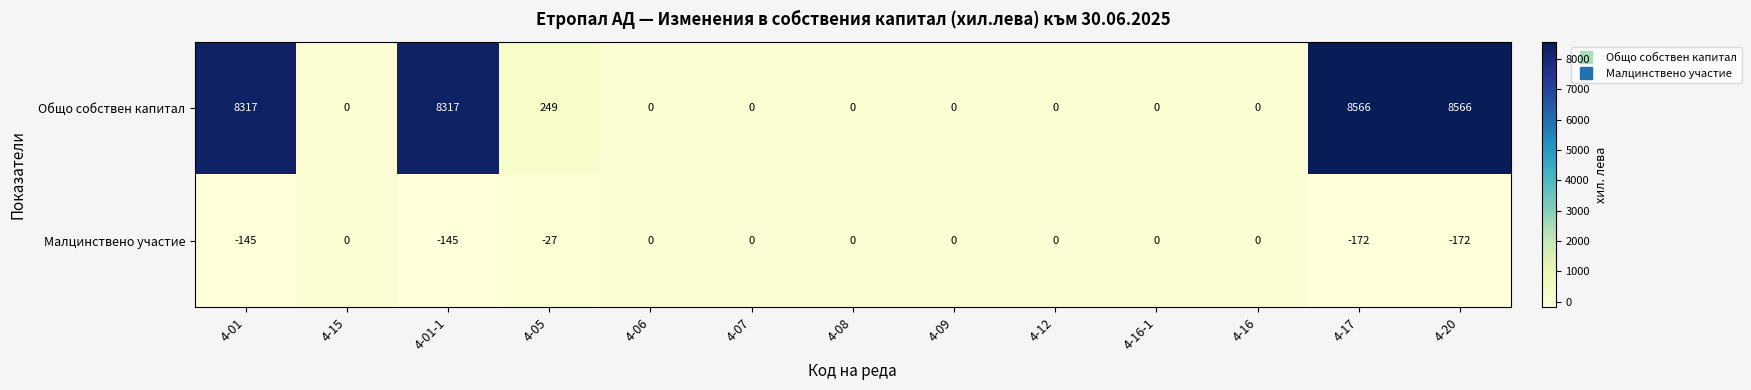

How many series are shown in this chart?

2